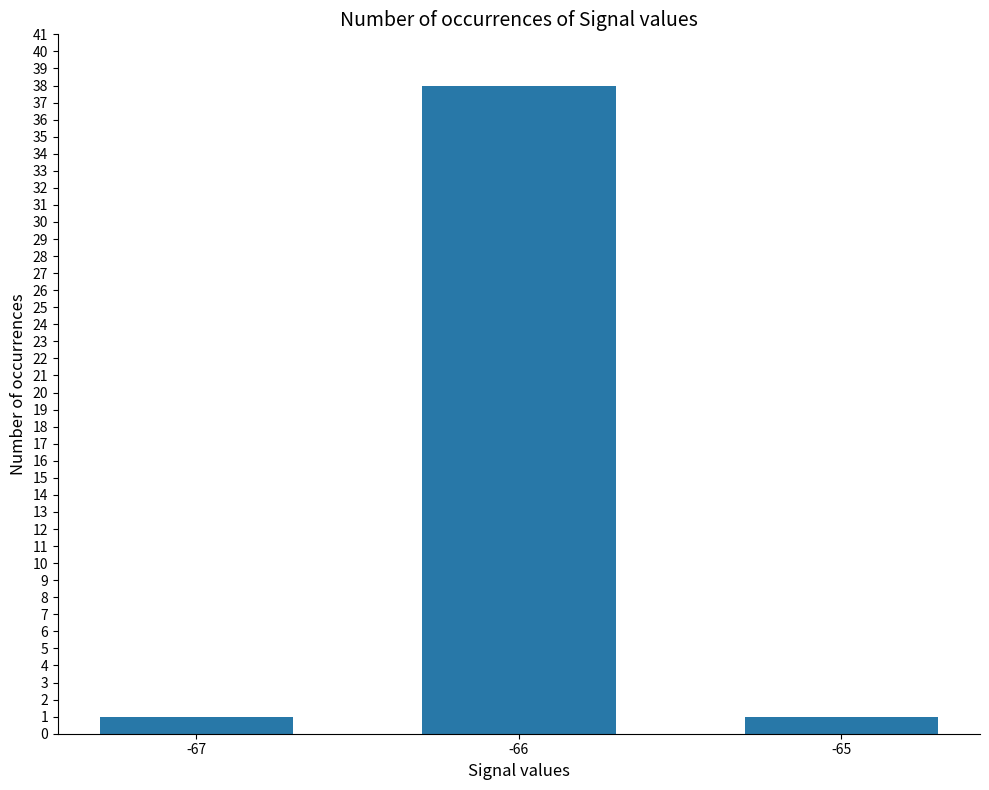

What is the minimum value shown in the chart?

1